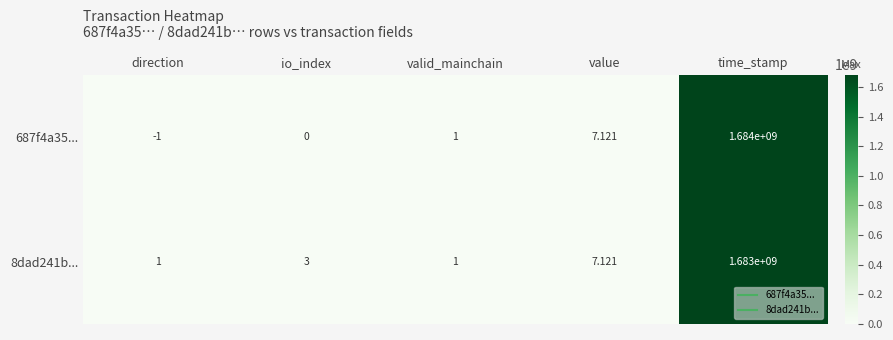

Where is 8dad241b... nearest to the value 841500000?

value